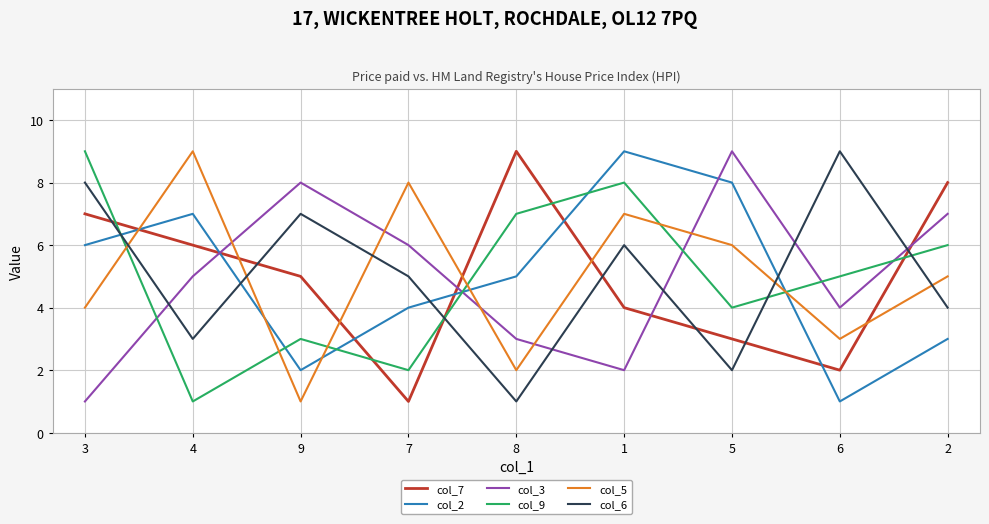

Reading right to left, transcribe all the data shown in this chart.

col_7: 8	2	3	4	9	1	5	6	7
col_2: 3	1	8	9	5	4	2	7	6
col_3: 7	4	9	2	3	6	8	5	1
col_9: 6	5	4	8	7	2	3	1	9
col_5: 5	3	6	7	2	8	1	9	4
col_6: 4	9	2	6	1	5	7	3	8